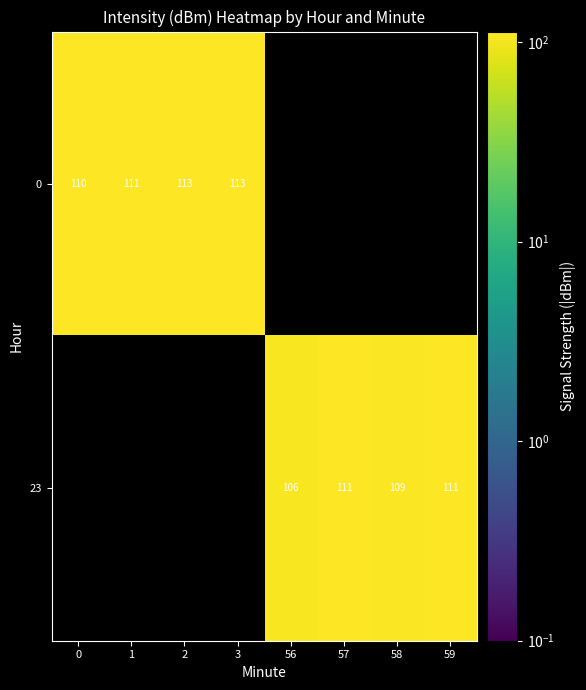

Is the value of 23 at 56 greater than the value of 0 at 2?

No